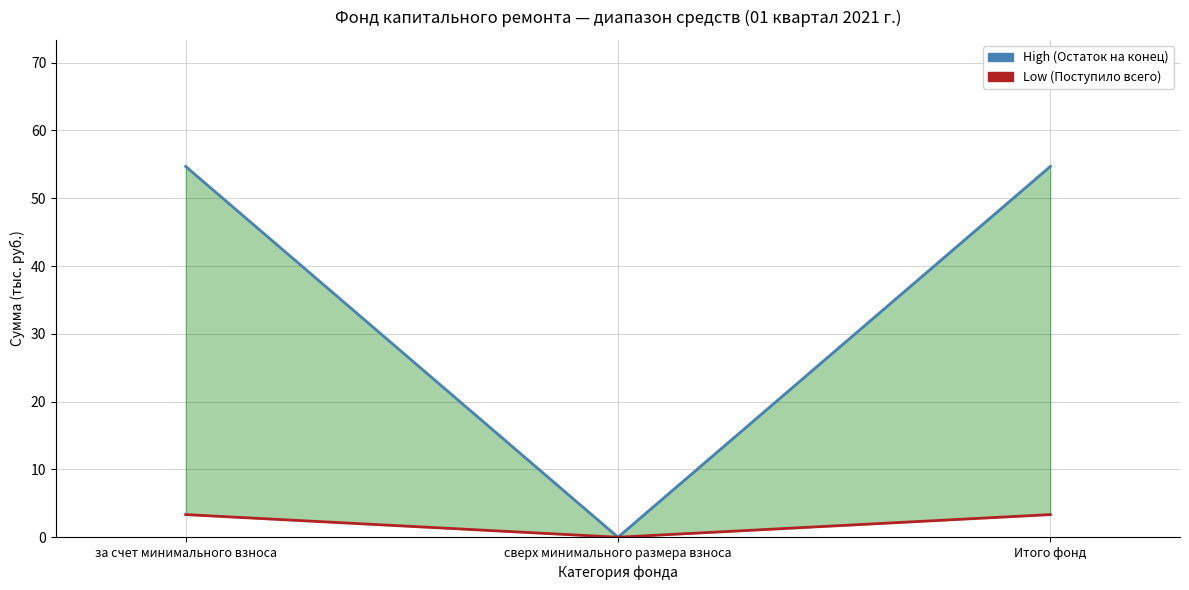

True or false: Low (Поступило всего) has a value of 3.3 at за счет минимального взноса.

True